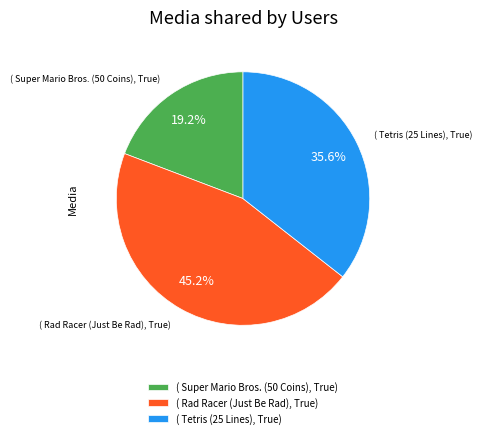

Between ( Tetris (25 Lines), True) and ( Super Mario Bros. (50 Coins), True), which is larger?

( Tetris (25 Lines), True)